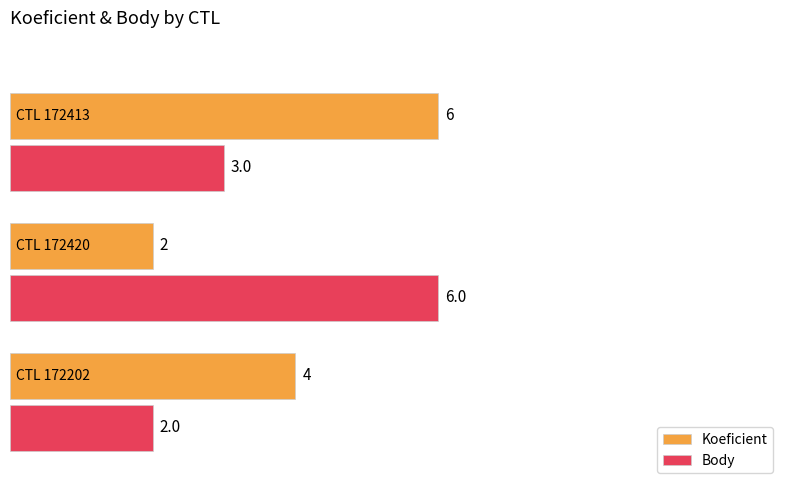

What are all the series names shown in the legend?

Koeficient, Body